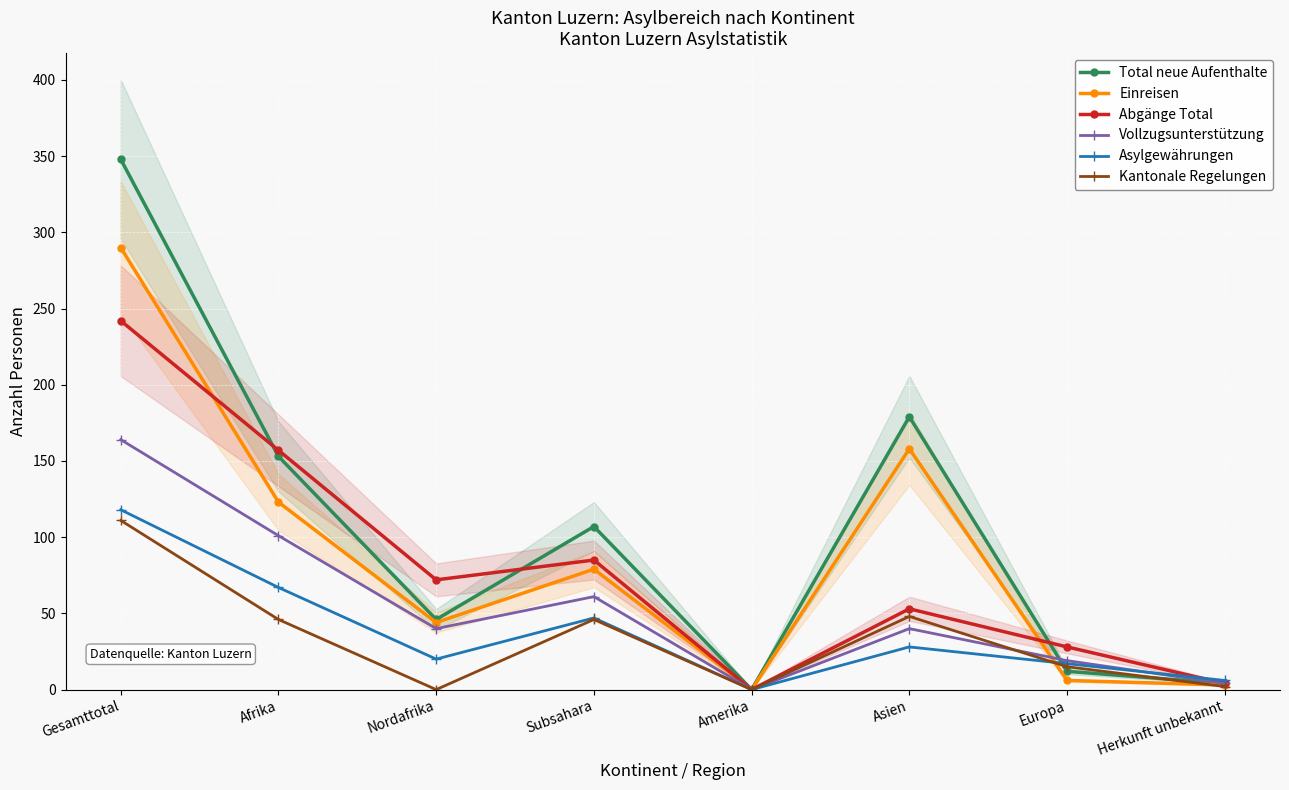

Between which two adjacent categories do Asylgewährungen and Vollzugsunterstützung first intersect?

Europa and Herkunft unbekannt